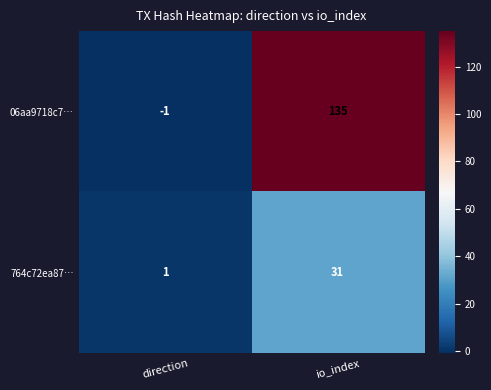

Reading right to left, extract all data points from this chart.

06aa9718c7…: 135	-1
764c72ea87…: 31	1